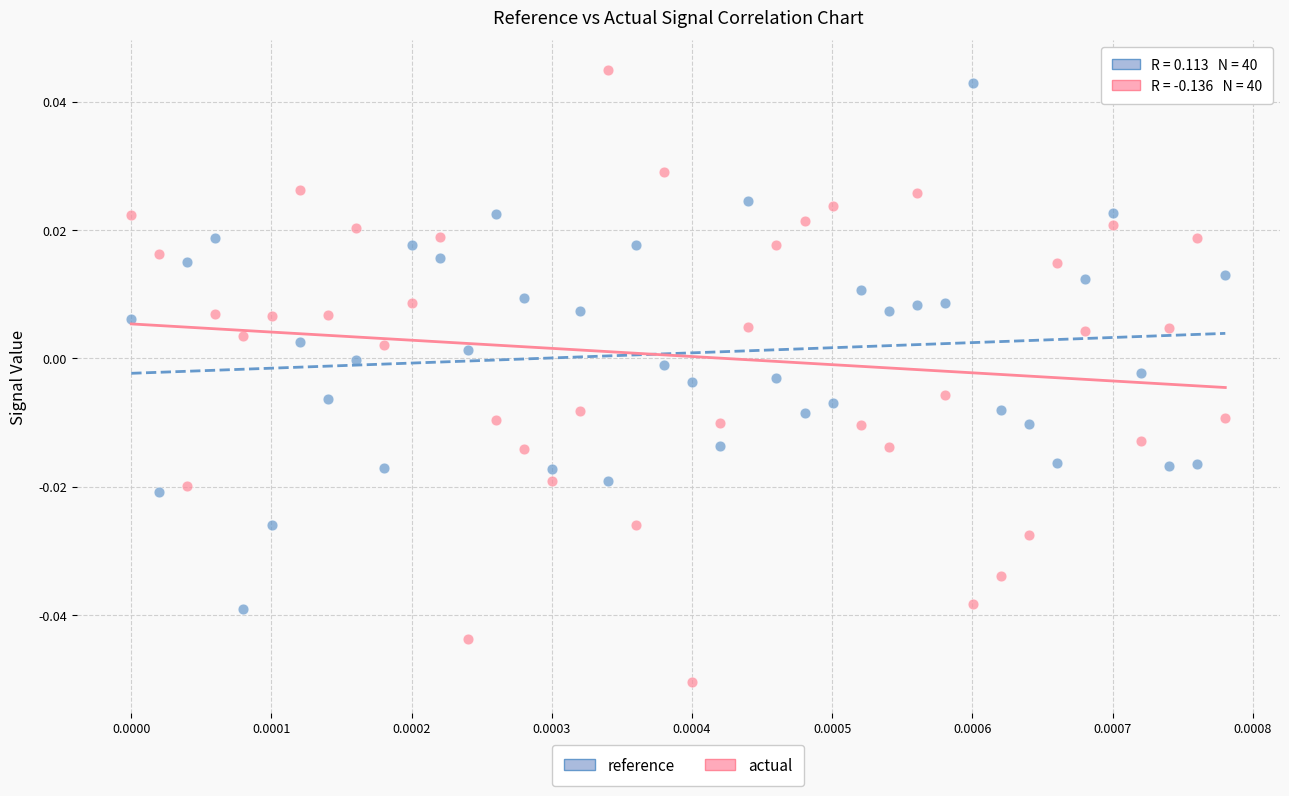

Which series reaches the minimum Y coordinate?

actual